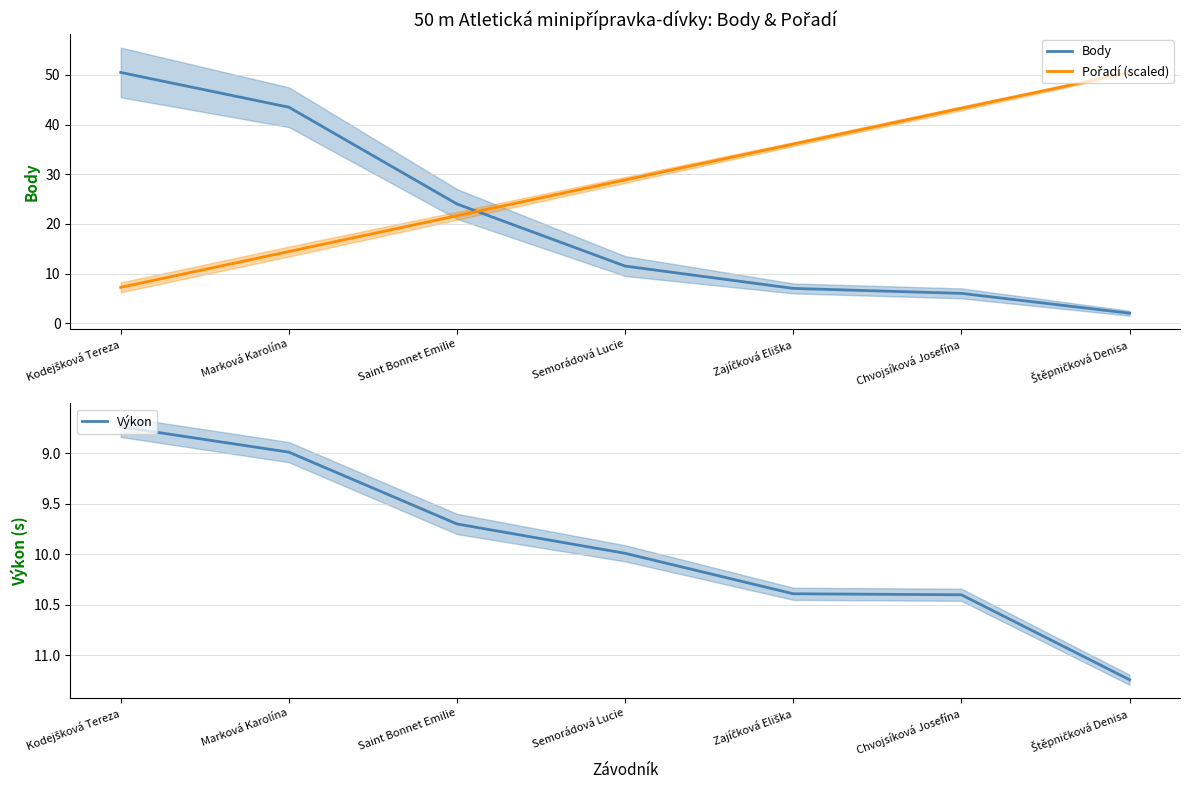

The Pořadí (scaled) series shows 29.2 at Saint Bonnet Emilie. True or false?

False